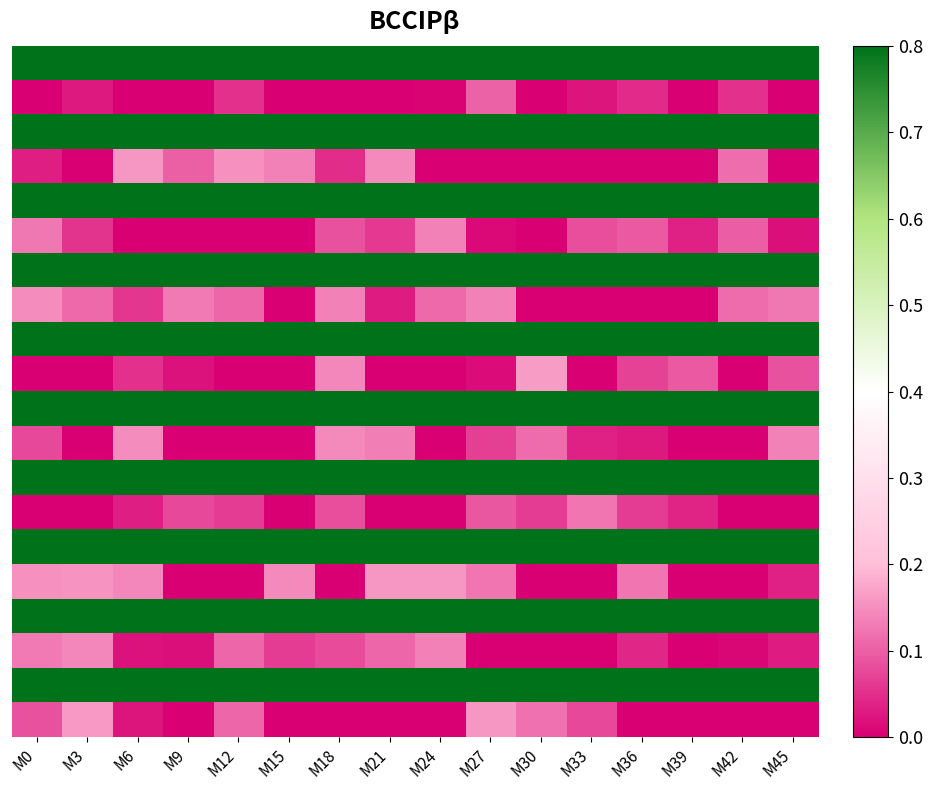

Which category has the lowest value across all series?

M0